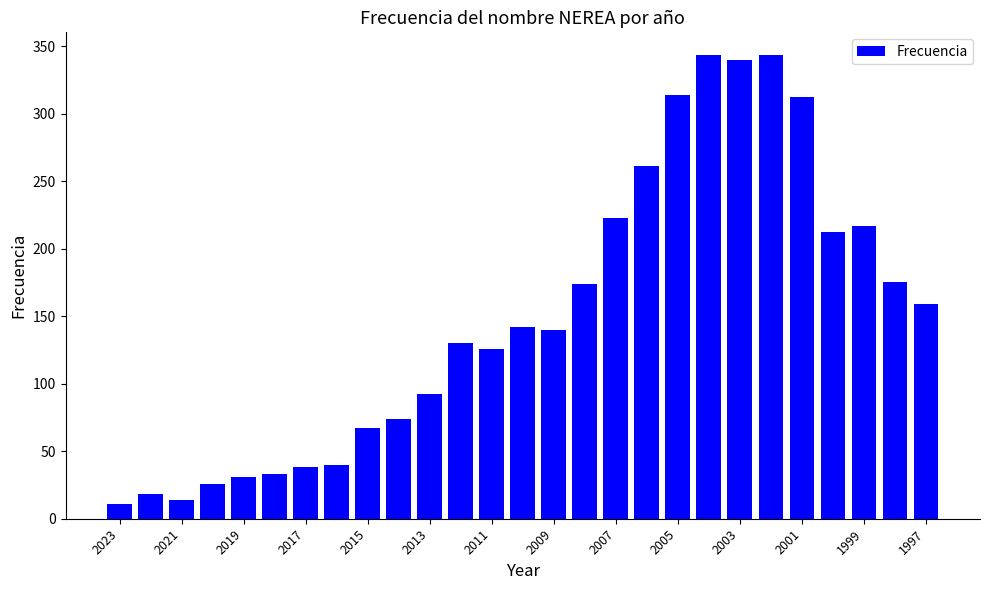

What is the maximum value shown in the chart?

343